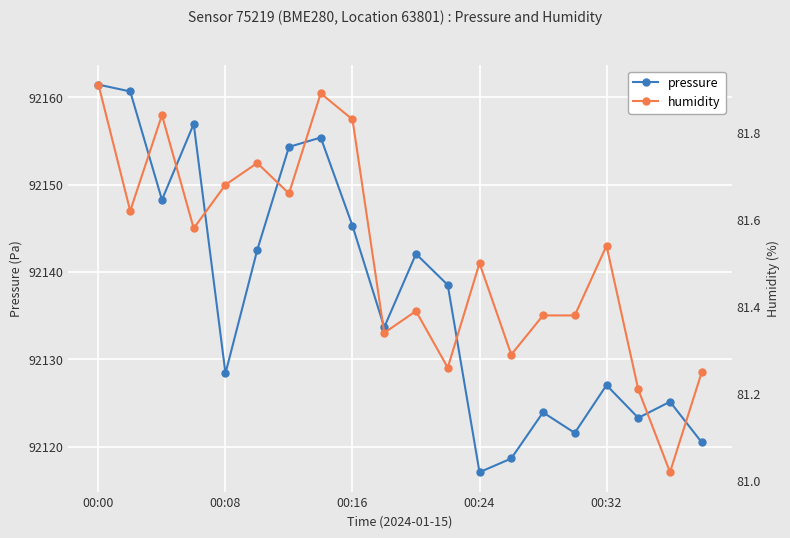

How many data points in pressure are less than 92138?

10